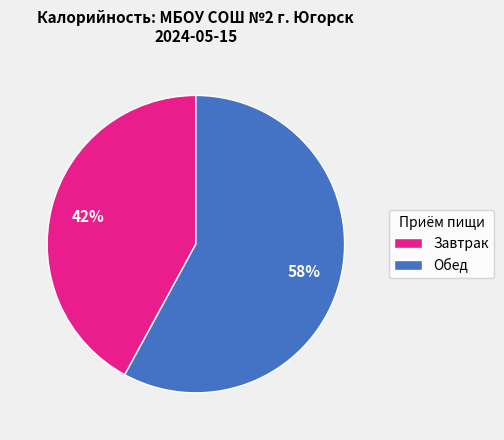

Rank the categories by value from highest to lowest.

Обед, Завтрак